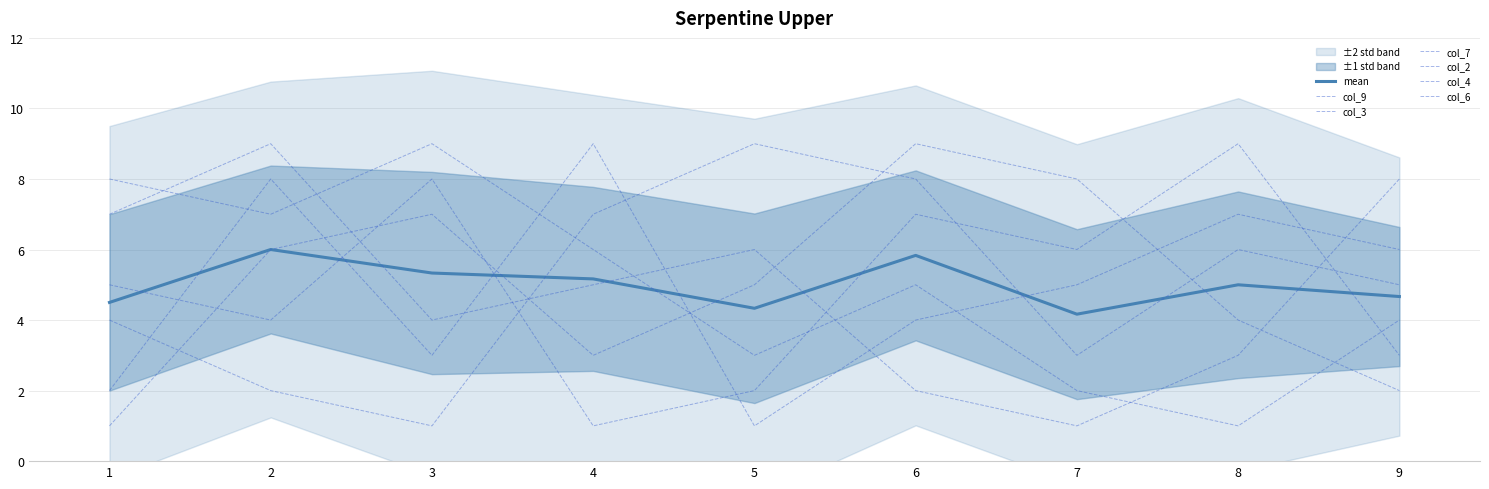

Is this an area chart (filled region under the line)?

No